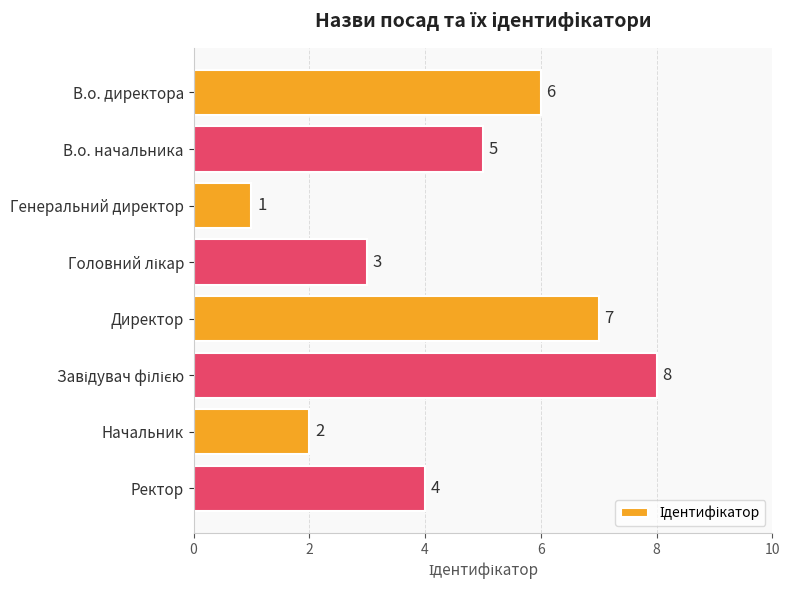

At which category does the chart reach its minimum across all series?

Генеральний директор